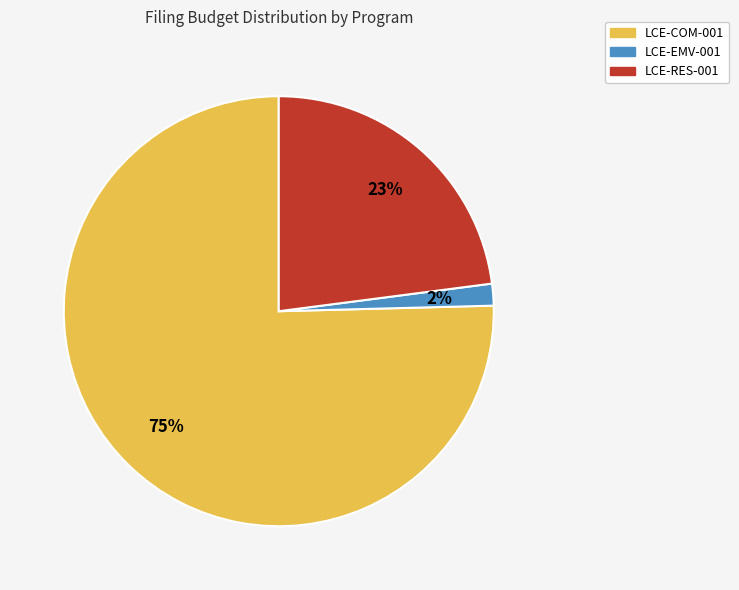

To the nearest percent, what portion does LCE-COM-001 represent?

75%